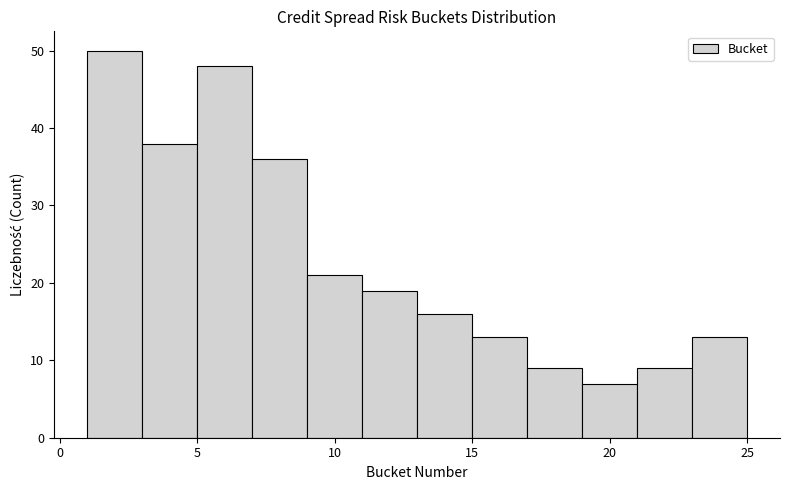

Reading left to right, transcribe this chart: for each bar, give the range it covers on the x-axis and its height. The values are not printed on the chart, so give them approximately, as read against the axis.

1 to 3: 50
3 to 5: 38
5 to 7: 48
7 to 9: 36
9 to 11: 21
11 to 13: 19
13 to 15: 16
15 to 17: 13
17 to 19: 9
19 to 21: 7
21 to 23: 9
23 to 25: 13